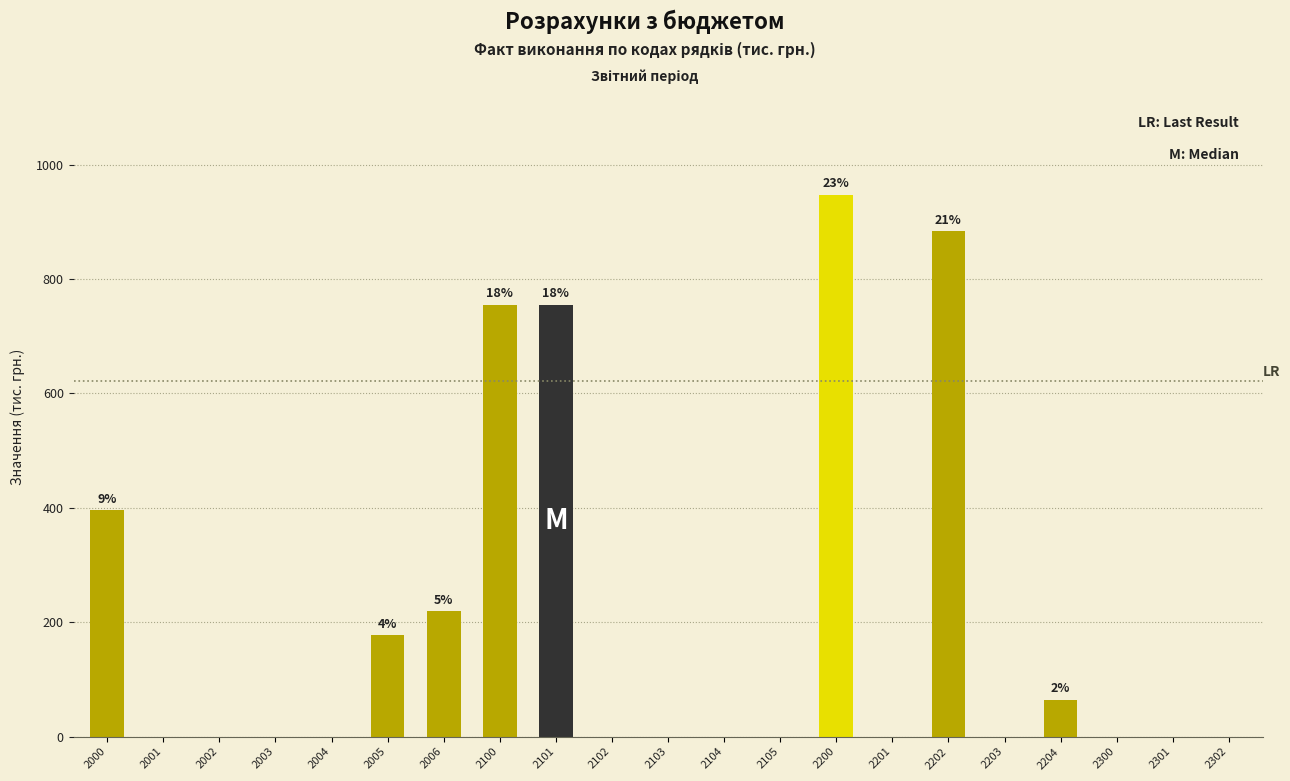

Reading left to right, list all the values displayed in this chart.

2000=396.1	2001=0.0	2002=0.0	2003=0.0	2004=0.0	2005=177.2	2006=218.9	2100=754.7	2101=754.7	2102=0.0	2103=0.0	2104=0.0	2105=0.0	2200=947.8	2201=0.0	2202=883.9	2203=0.0	2204=63.9	2300=0.0	2301=0.0	2302=0.0